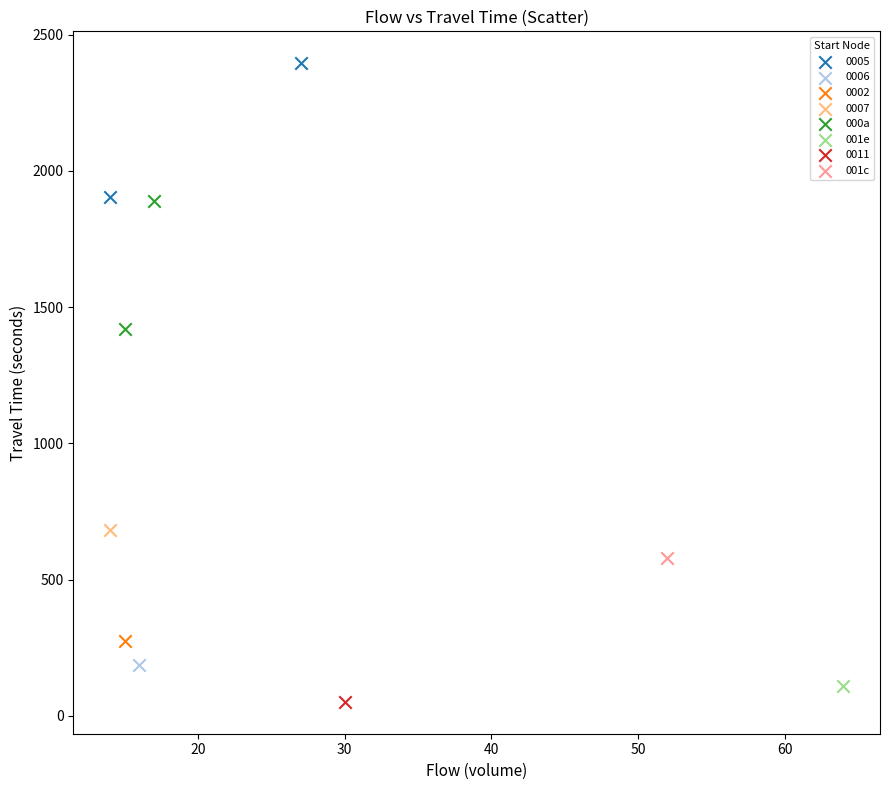

What are all the series names shown in the legend?

0002, 001e, 000a, 0006, 0005, 0007, 0011, 001c